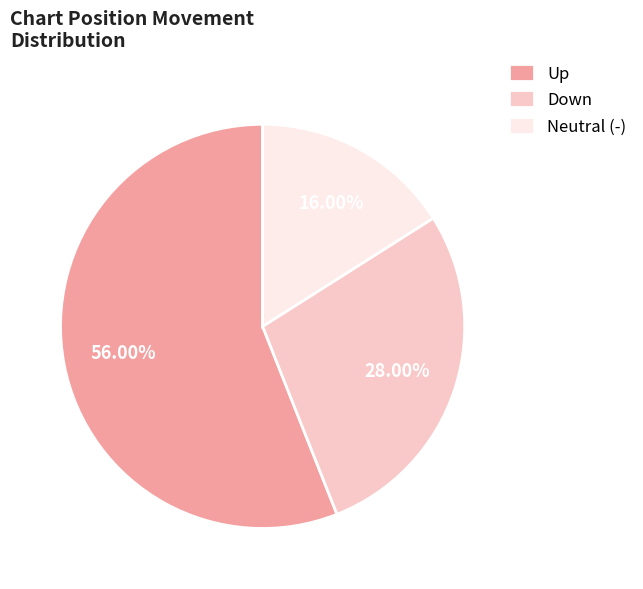

Is there a majority slice in this chart?

Yes